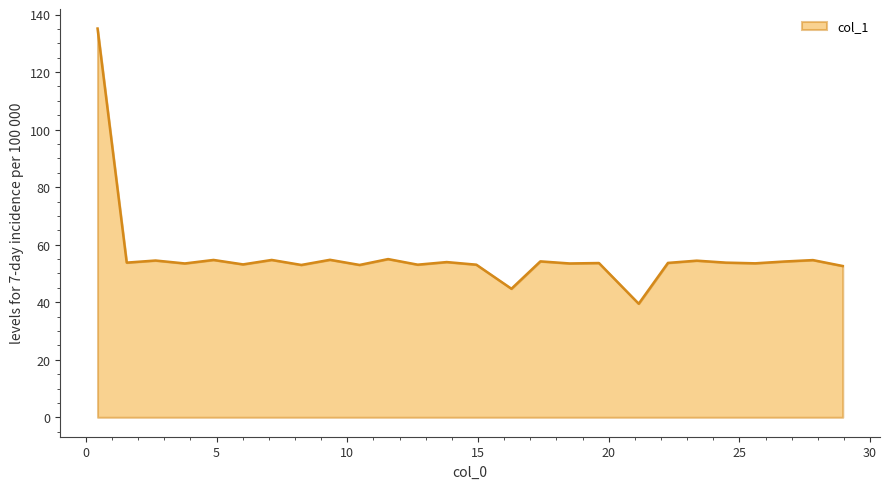

True or false: the data has more than 1 interior local peaks.

True